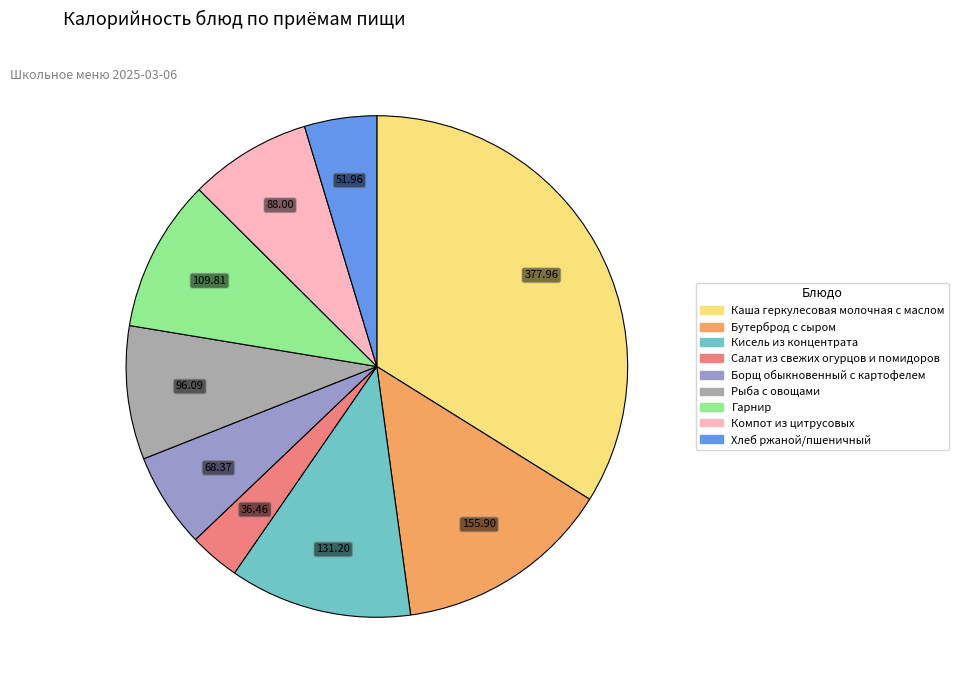

Is Кисель из концентрата the majority of the pie?

No